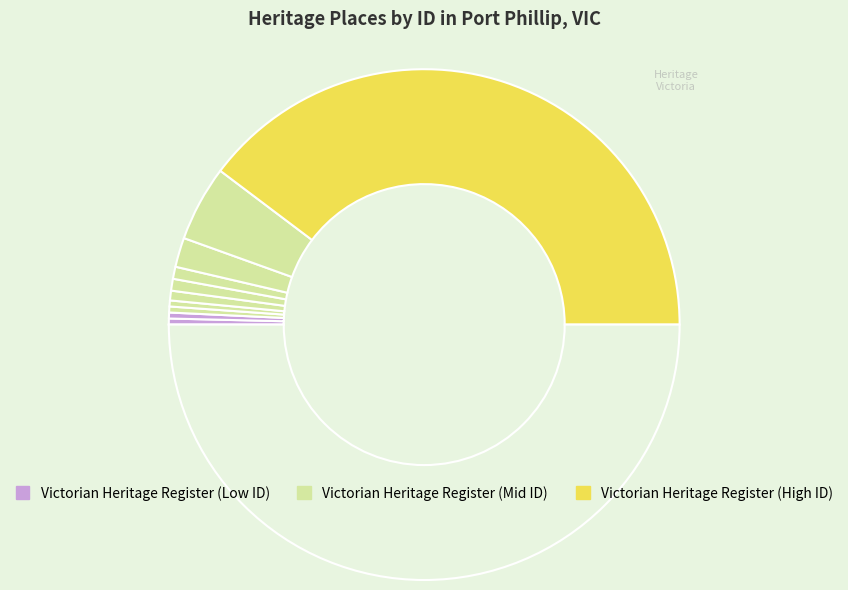

How many segments does this pie chart have?

12